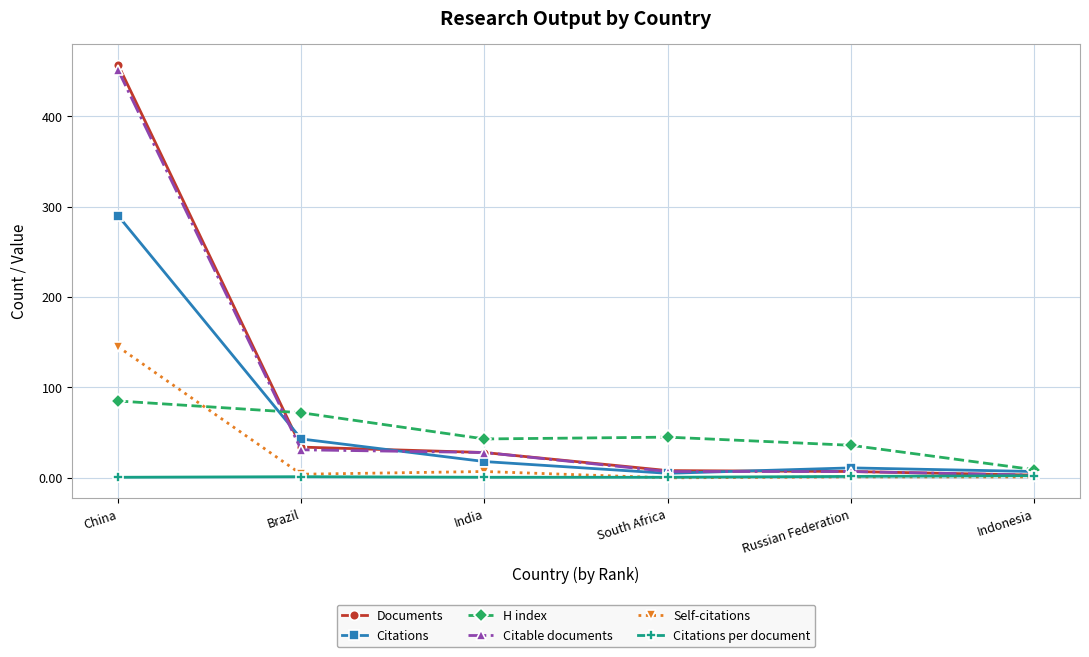

What value does the Citations series have at China?

290.0